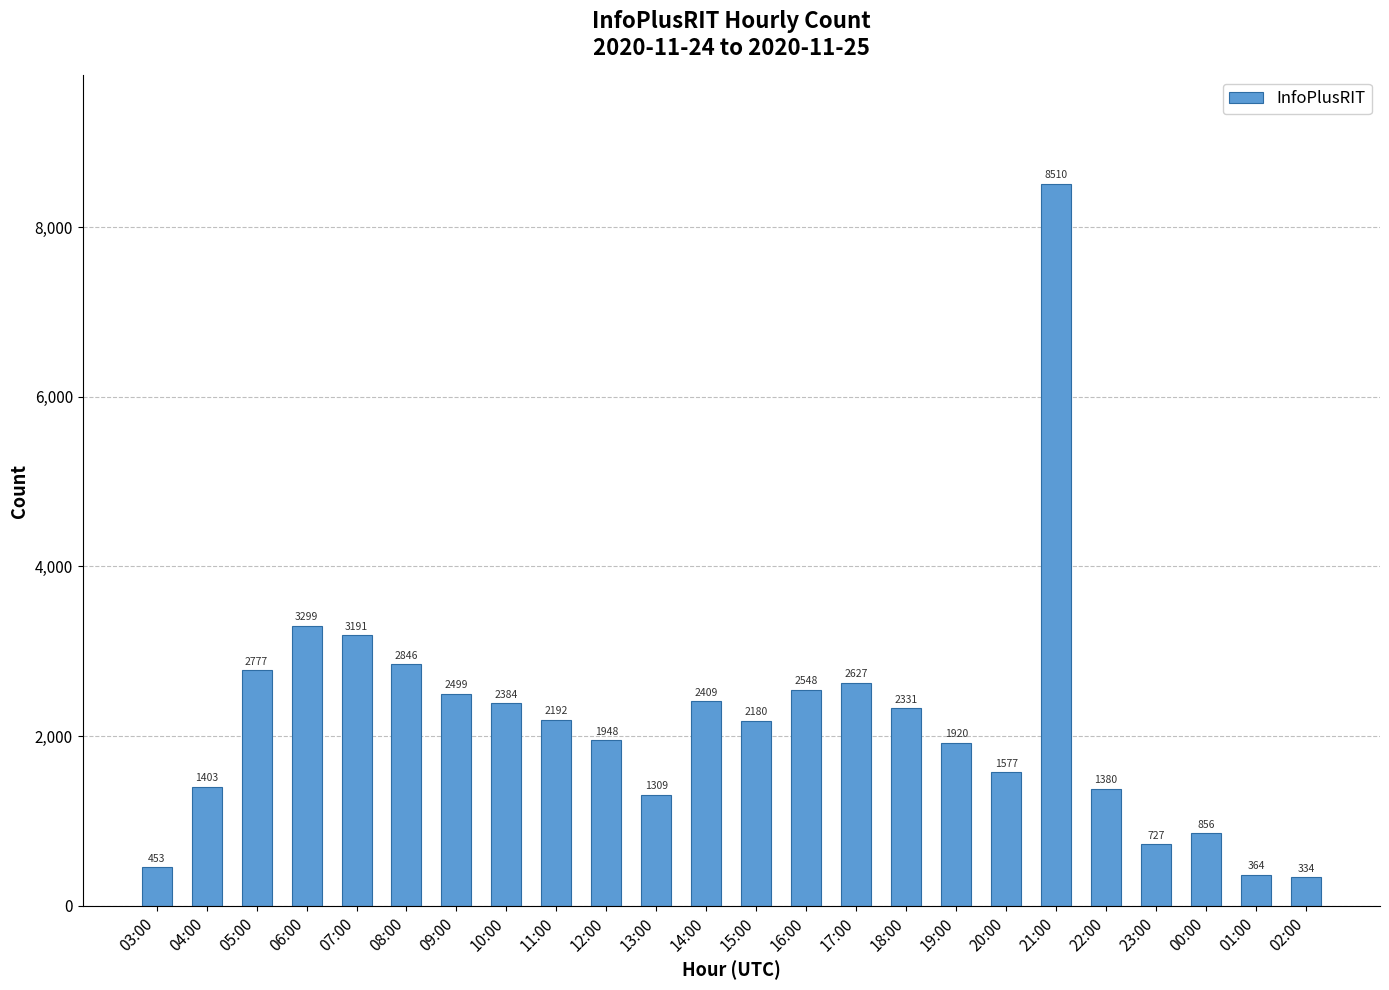

How many series are shown in this chart?

1